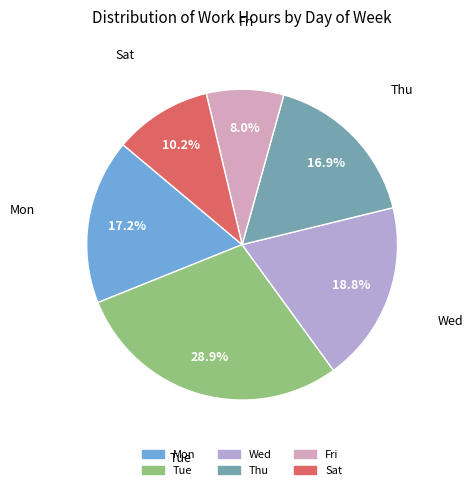

Approximately how many times larger is the value at Mon compared to Thu?

1.0